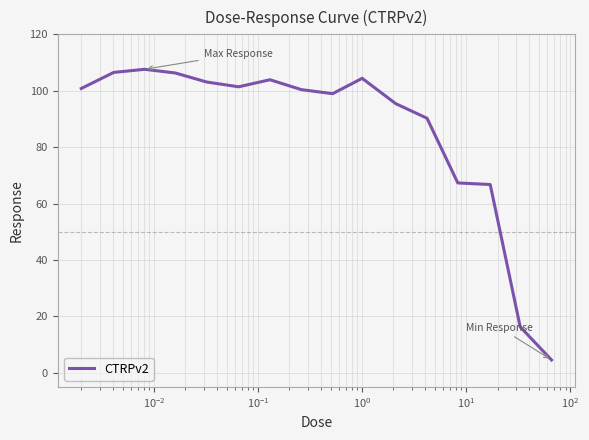

What is the greatest value displayed?

107.6